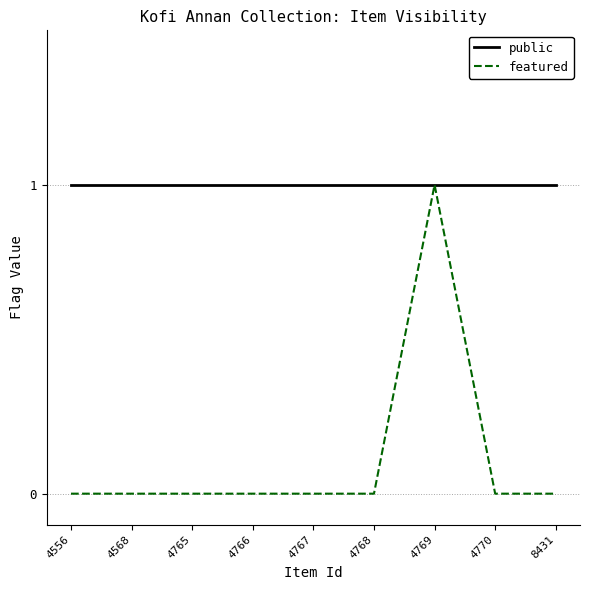

What is the spread (max minus min) of values at 4556?

1